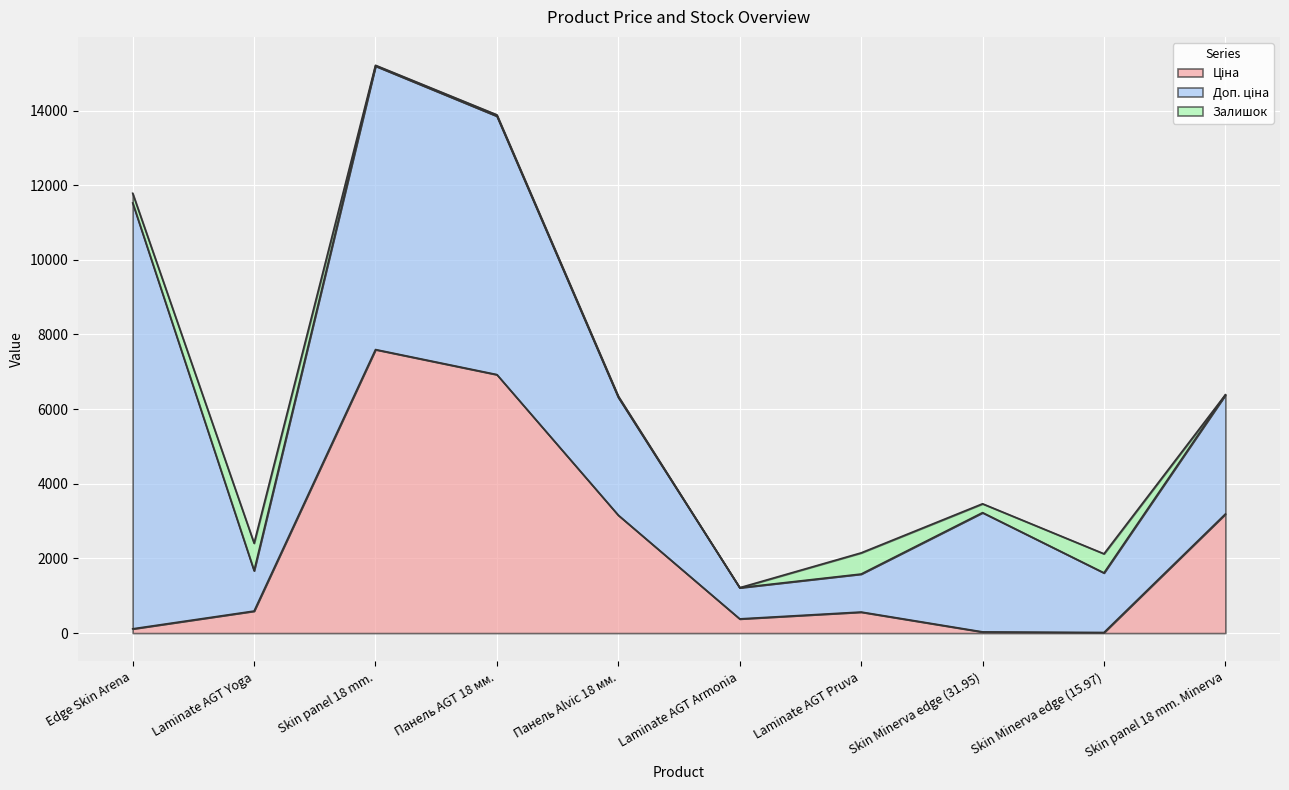

Reading left to right, what are all the values shown in this chart?

Ціна: 114.1	589.9	7596.5	6925.7	3157.9	380.4	564.0	31.9	16.0	3190.5
Доп. ціна: 11410.0	1081.7	7596.5	6925.7	3158.0	835.0	1017.8	3195.0	1597.0	3191.0
Залишок: 260.0	736.0	20.0	34.0	31.0	0.0	567.0	237.0	511.0	3.0